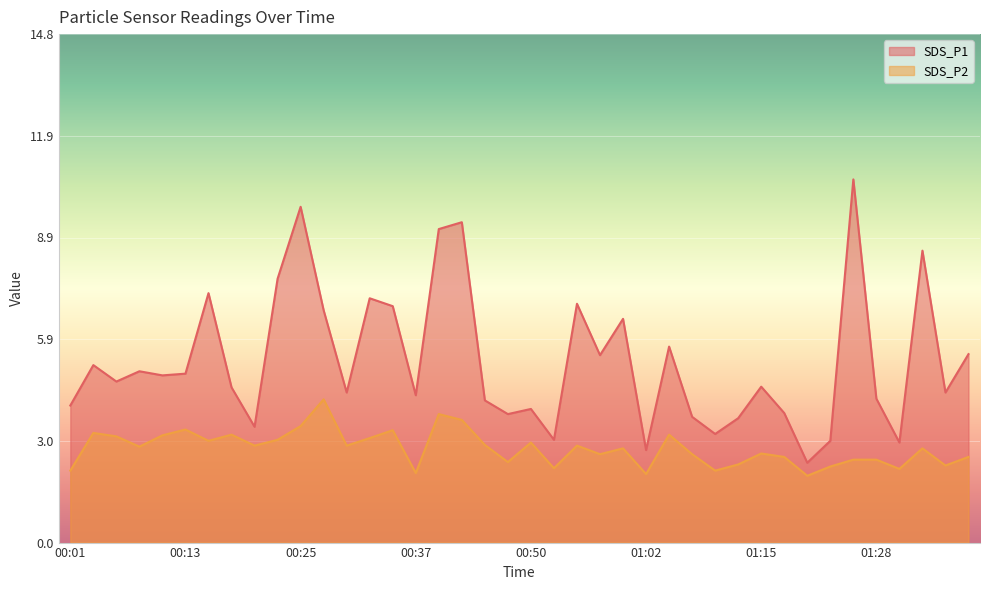

How many values in the SDS_P2 series are below 2?

1